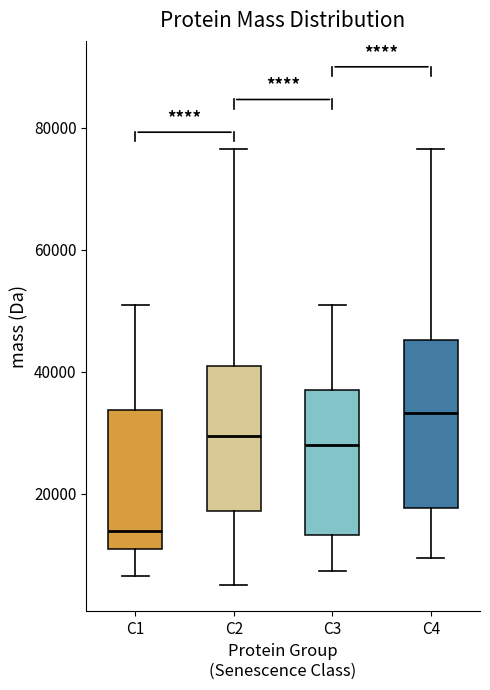

Reading left to right, read every box against the y-axis: the position of its median line, the range the box covers, and the ends of its whiskers. The values are not printed on the chart, so give them approximately, as read against the axis.

C1: median 14000, box 10000 to 34000, whiskers 6000 to 50000
C2: median 30000, box 18000 to 40000, whiskers 4000 to 76000
C3: median 28000, box 14000 to 38000, whiskers 8000 to 50000
C4: median 34000, box 18000 to 46000, whiskers 10000 to 76000